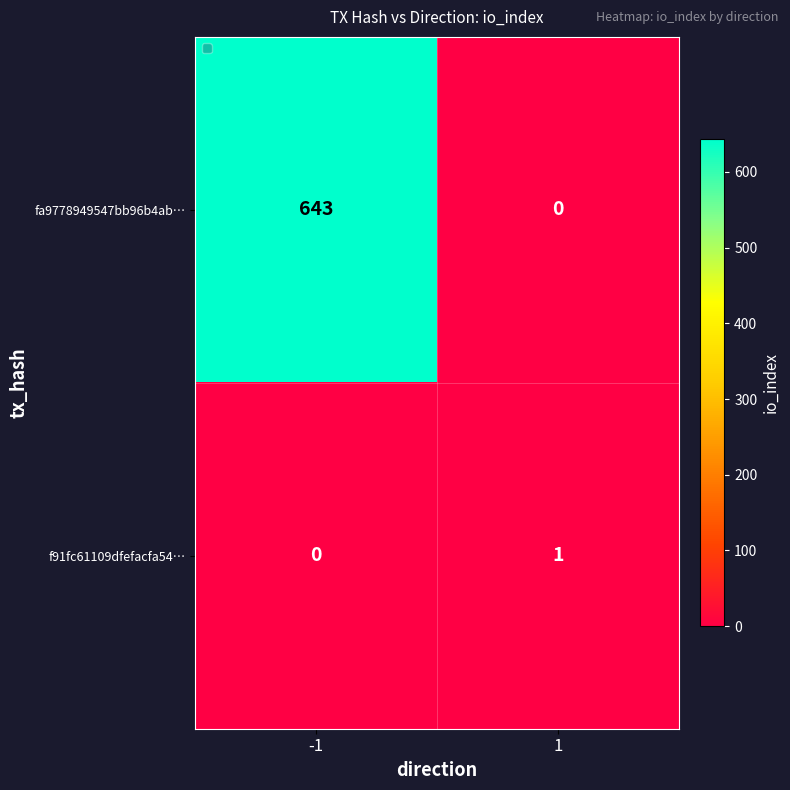

Count the number of categories in the chart.

2